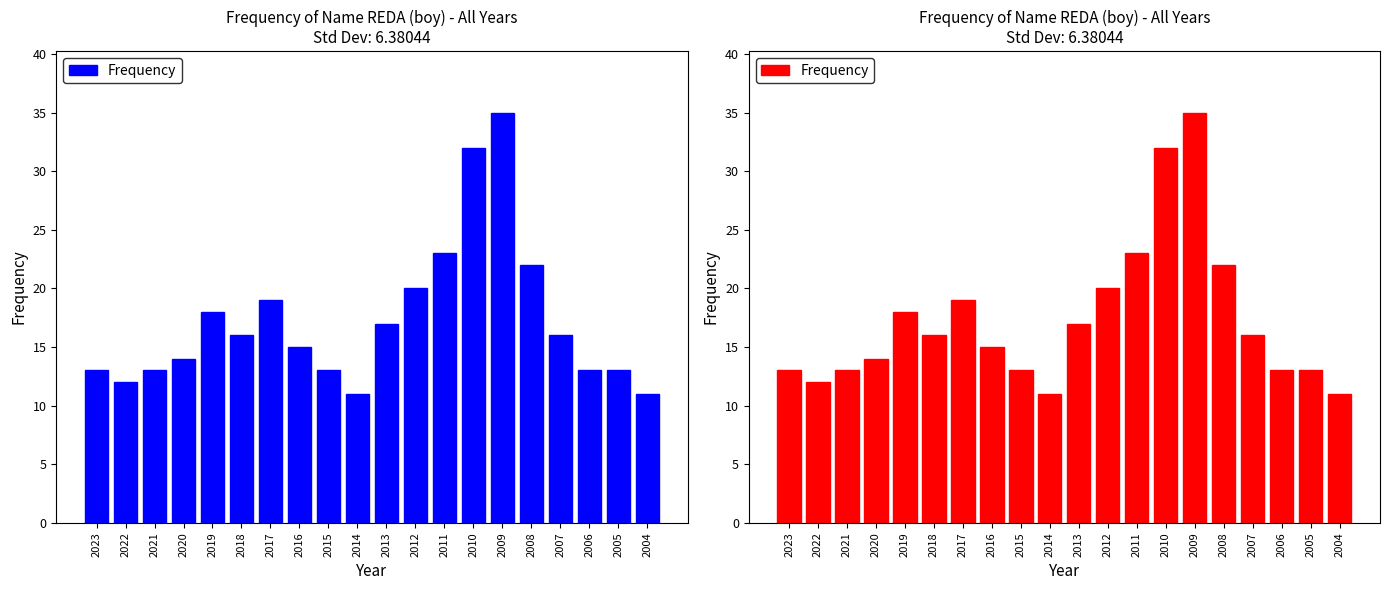

What is the greatest value displayed?

35